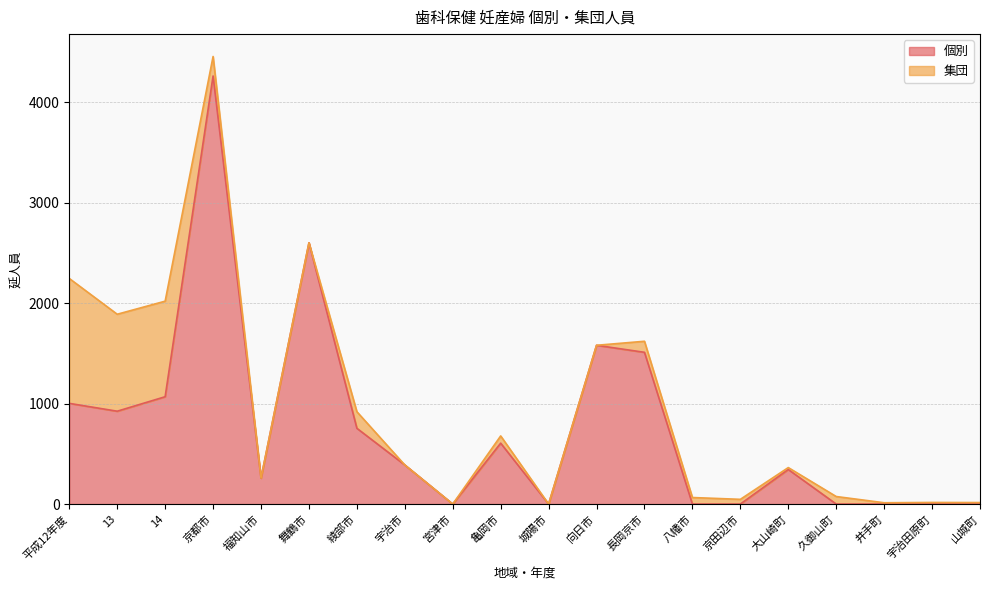

Which has a higher value, 八幡市 or 城陽市?

八幡市